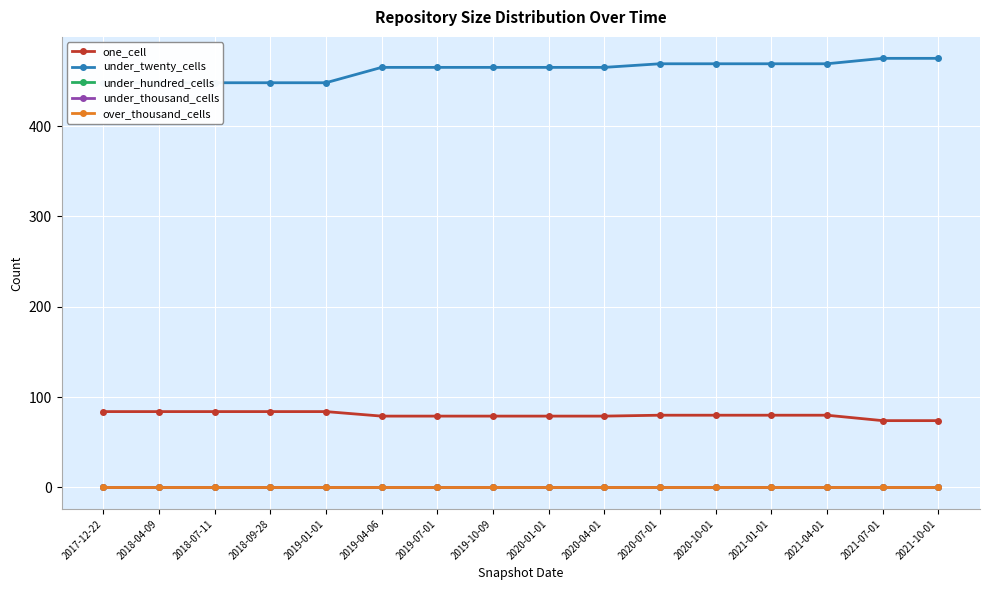

How many data points in under_twenty_cells are above 465?

6